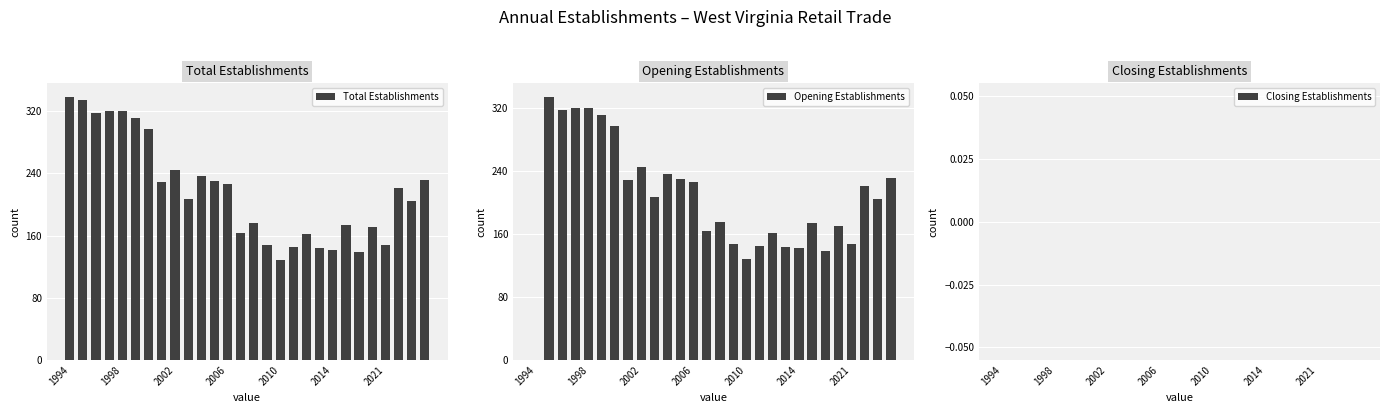

How many values in the Total Establishments series are below 221?

14